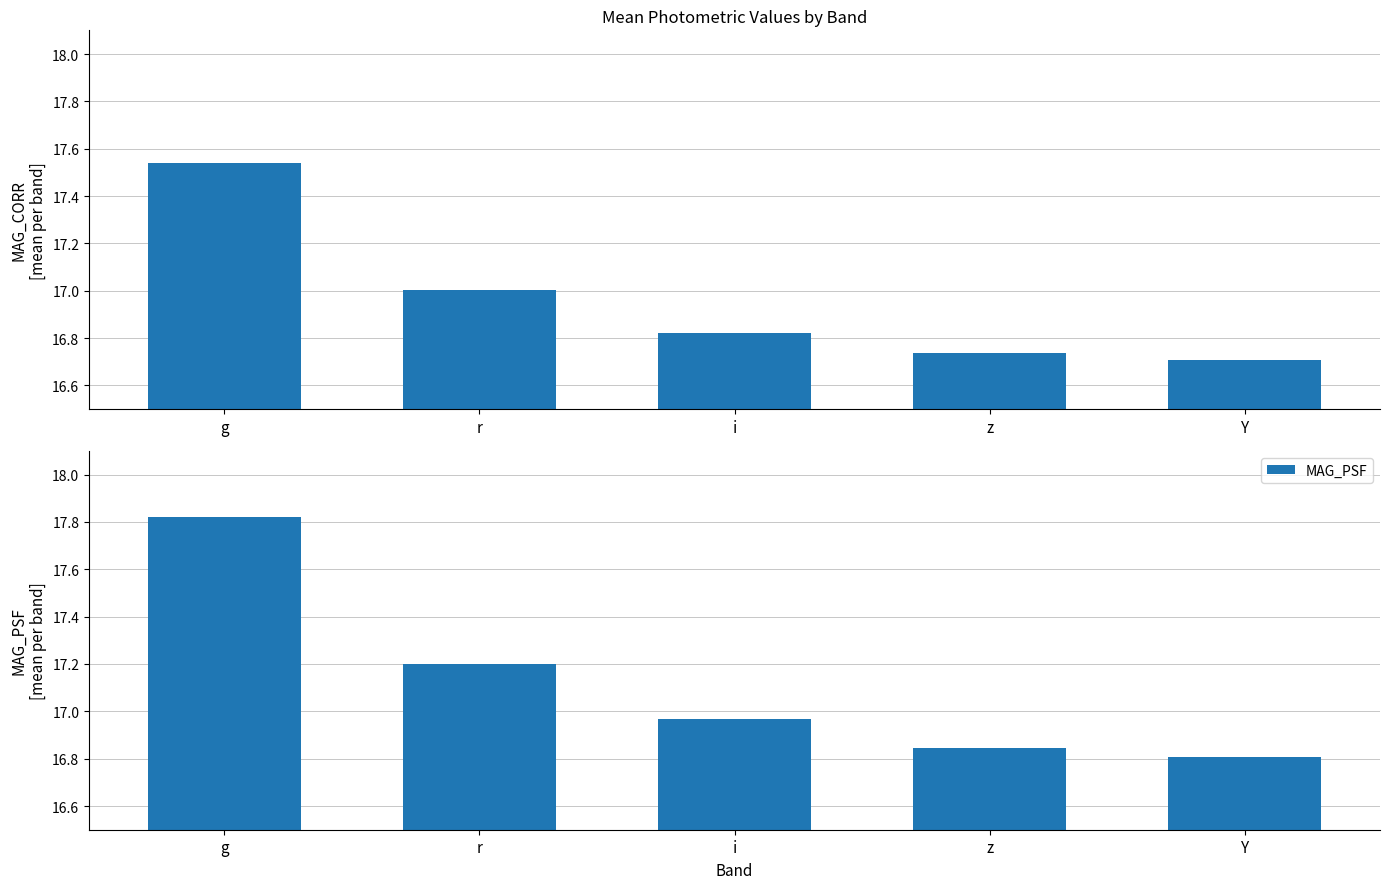

The value of MAG_PSF at Y is 16.8. True or false?

True